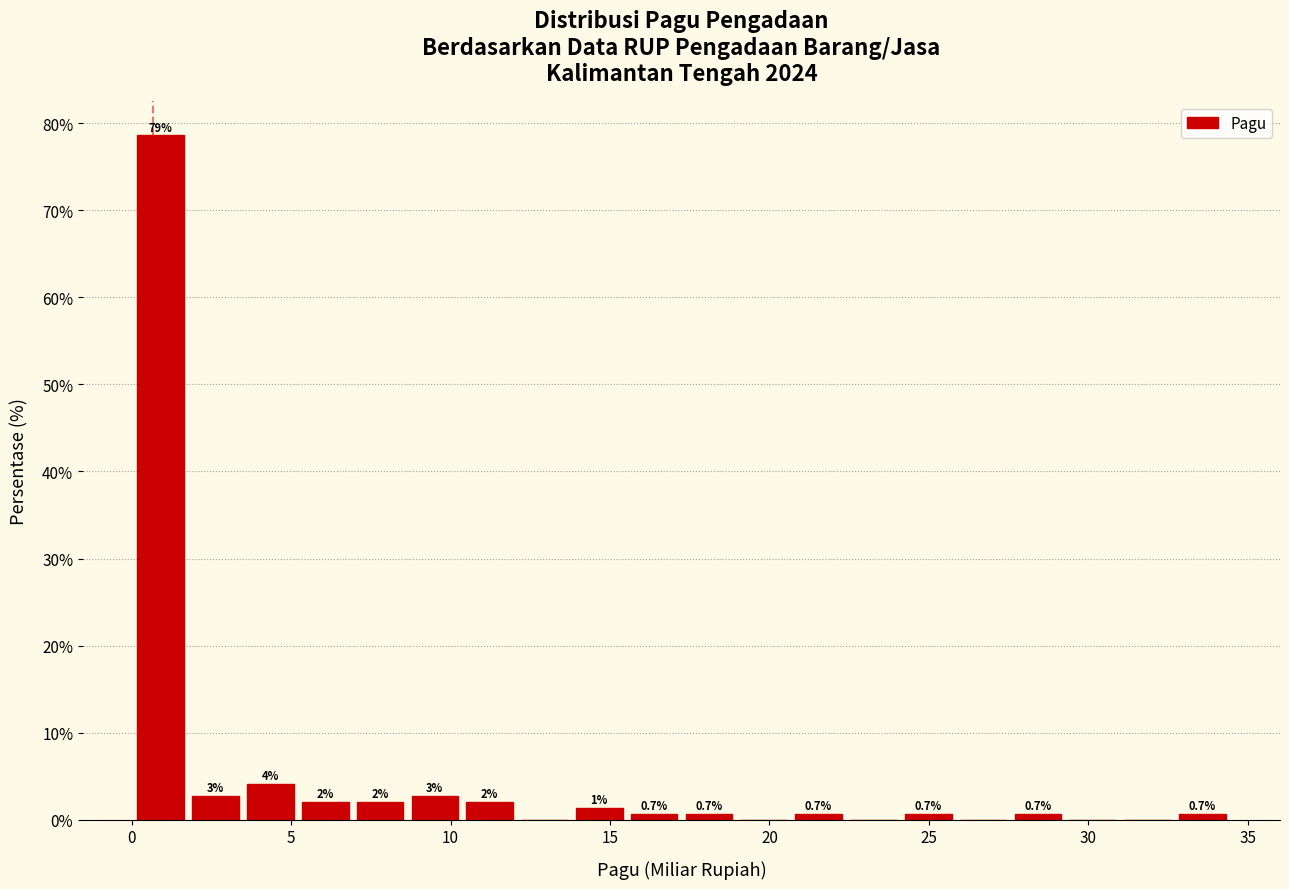

Read against the x-axis, roughly where is the centre of the tallest bar?

1.0